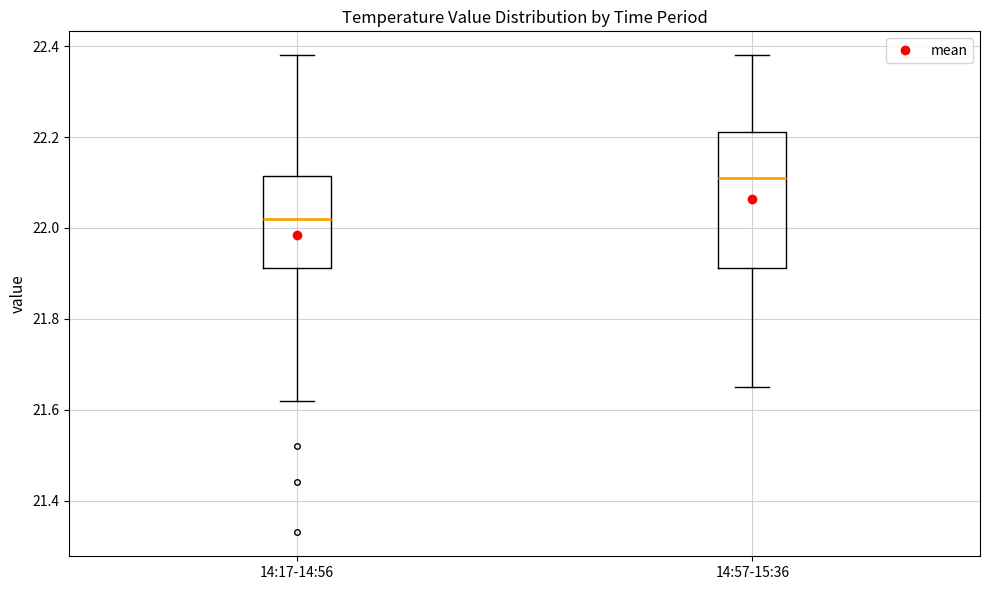

Comparing the boxes themselves (not the whiskers), which one is the tallest?

14:57-15:36